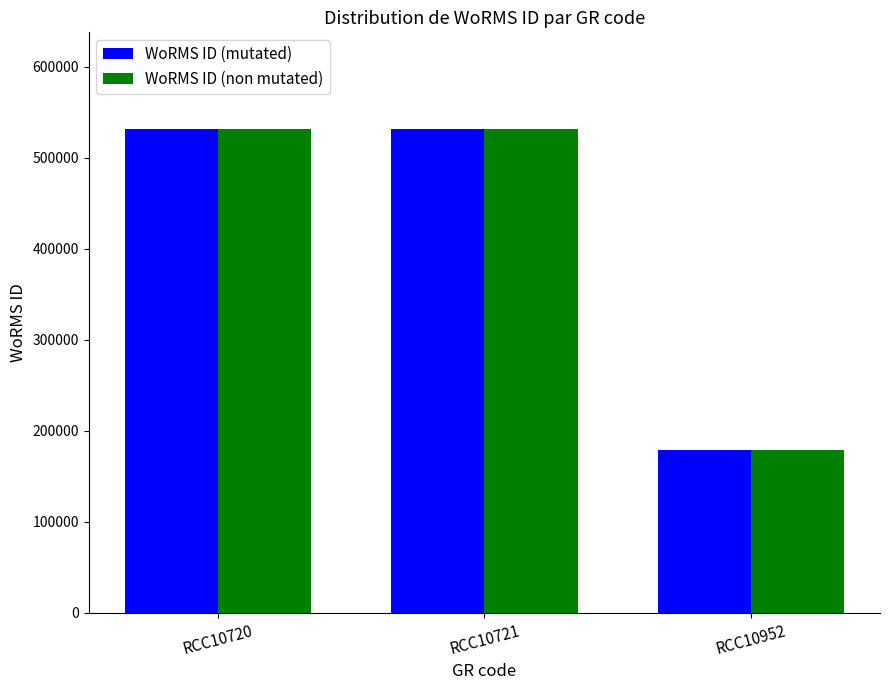

Reading right to left, transcribe all the data shown in this chart.

WoRMS ID (mutated): RCC10952=178628	RCC10721=531445	RCC10720=531445
WoRMS ID (non mutated): RCC10952=178628	RCC10721=531445	RCC10720=531445